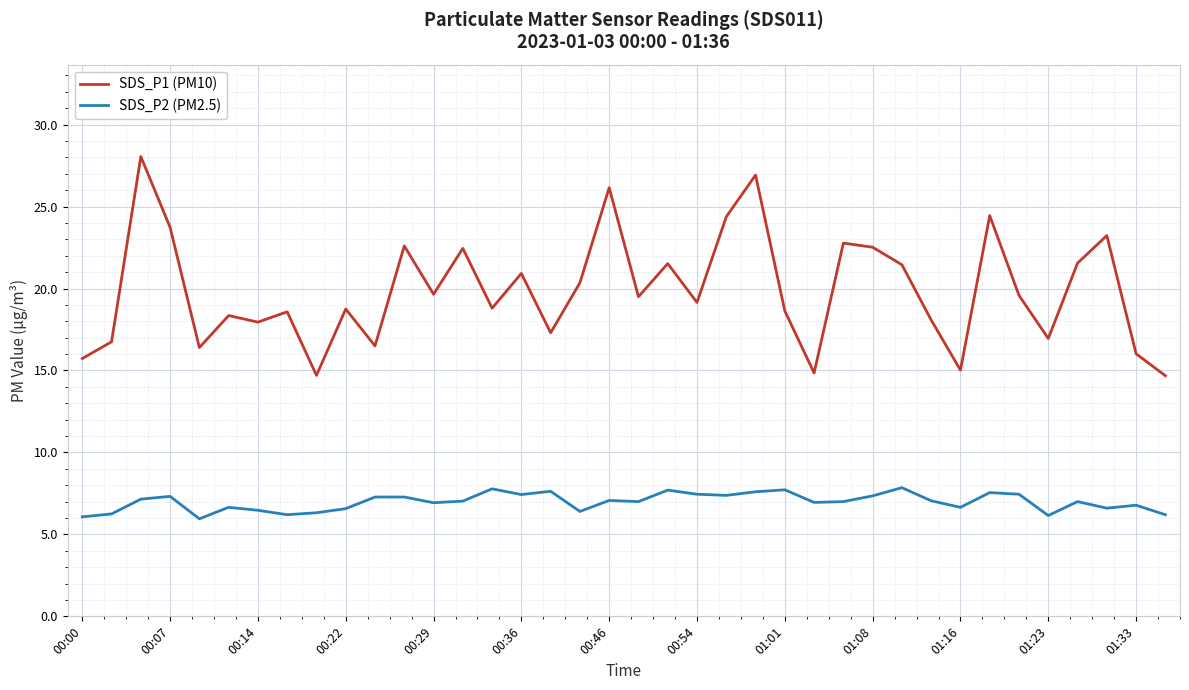

List the series in order of their peak value, lowest first.

SDS_P2 (PM2.5), SDS_P1 (PM10)